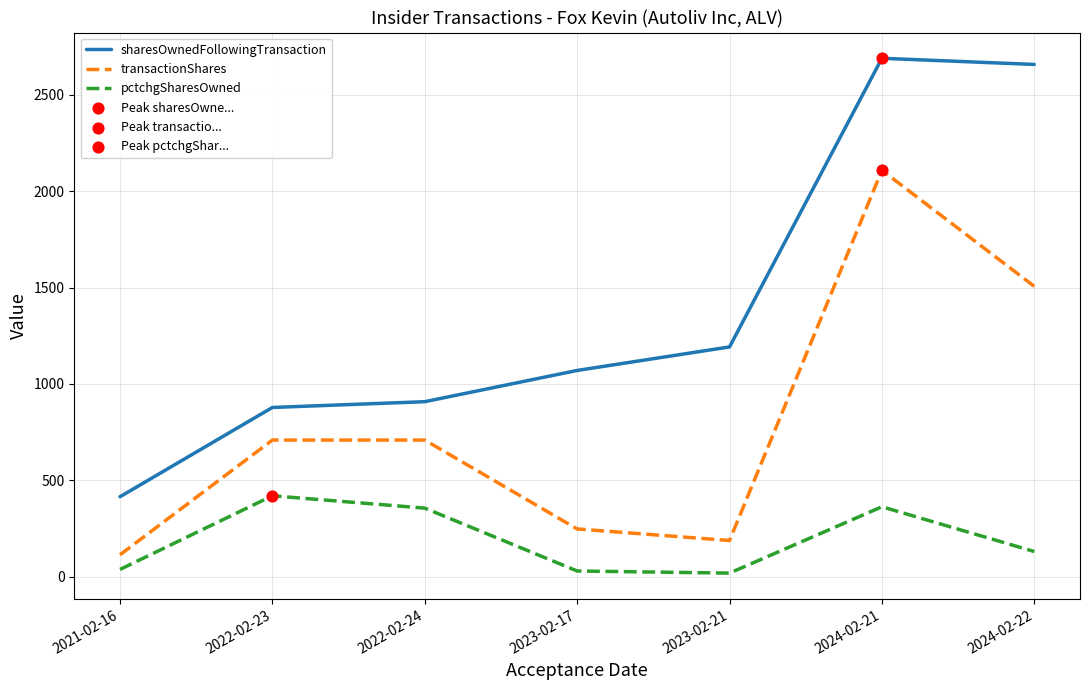

At how many categories does at least one series exceed 238?

7